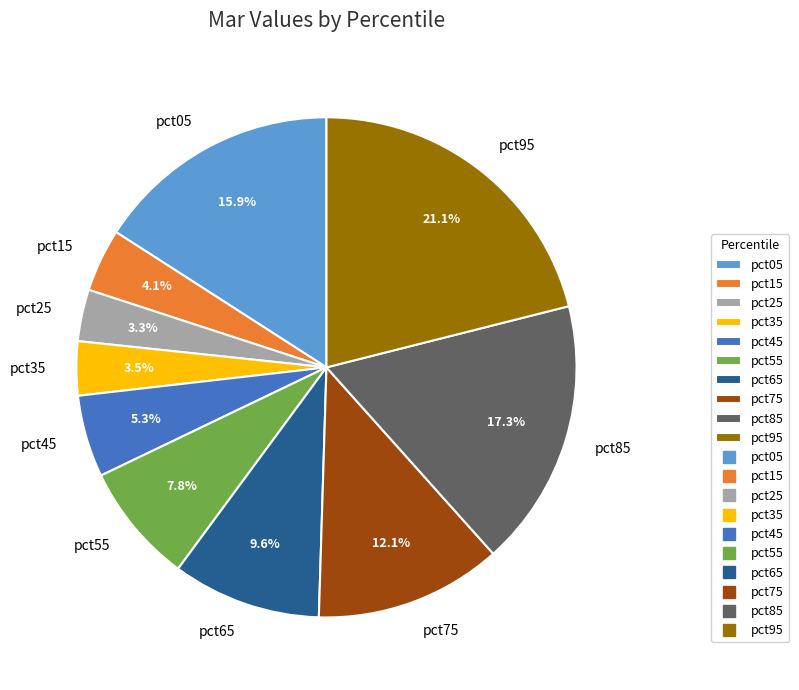

To the nearest percent, what is the average slice percentage?

10%